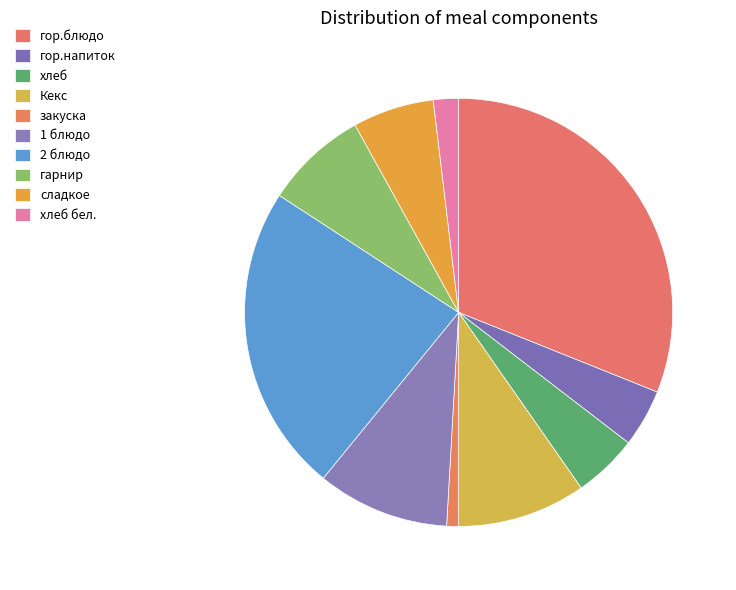

What is the total percentage of 2 блюдо and гор.блюдо?

54.4%